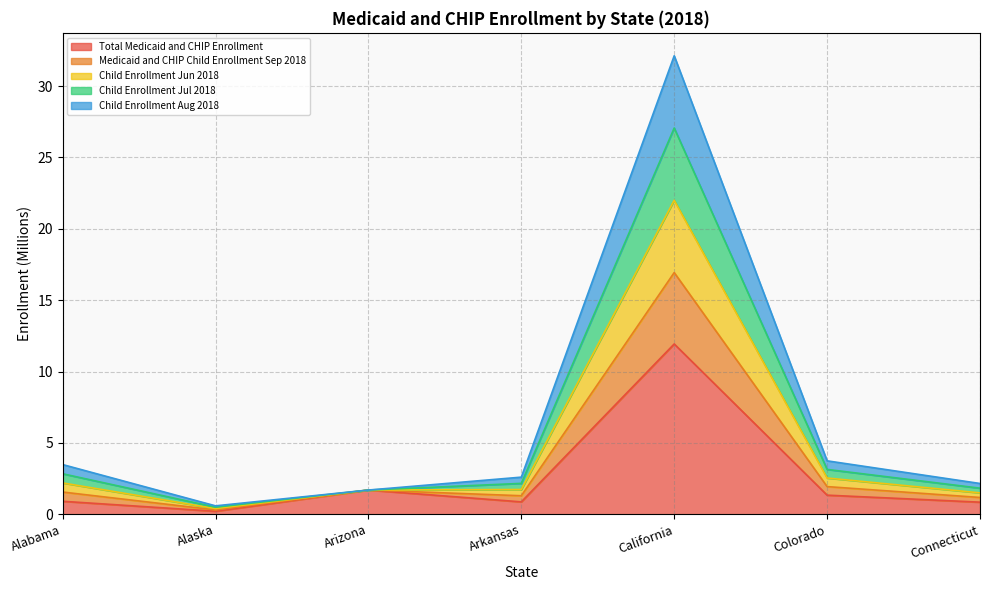

What is the highest value of the Total Medicaid and CHIP Enrollment series?

11.9